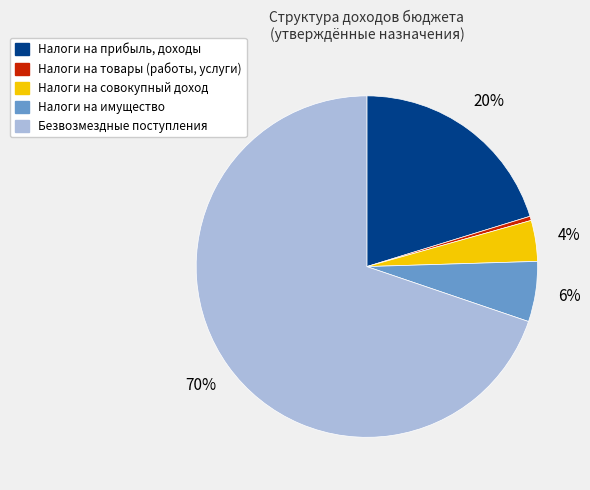

Is there any slice that represents more than half of the pie?

Yes